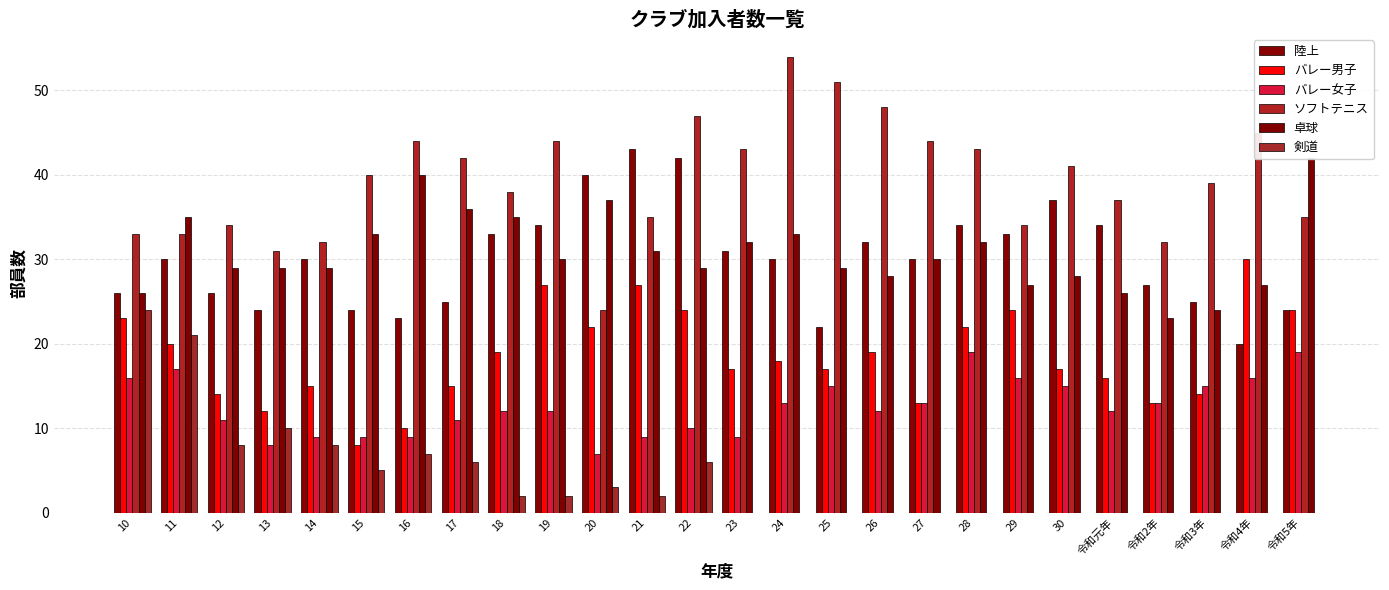

What are all the series names shown in the legend?

陸上, バレー男子, バレー女子, ソフトテニス, 卓球, 剣道